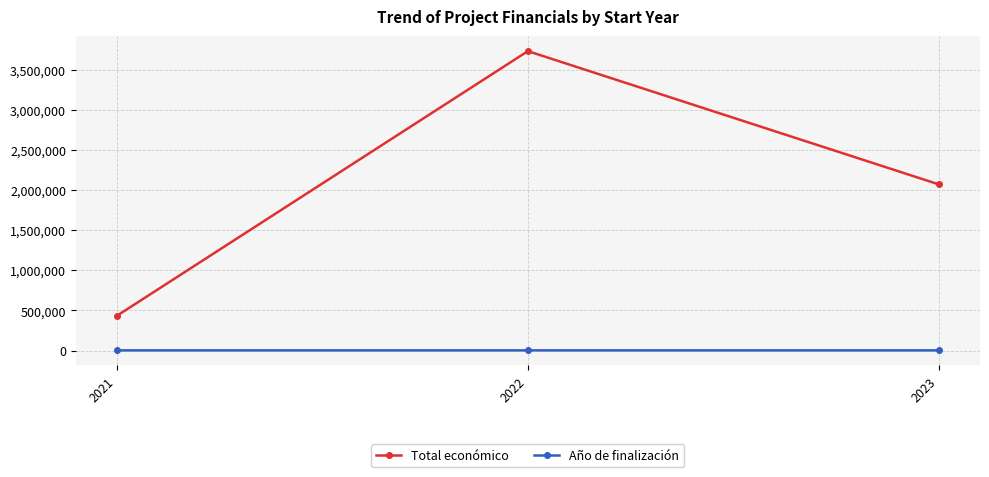

Read the Total económico value at 2021, to the nearest 100.

433200